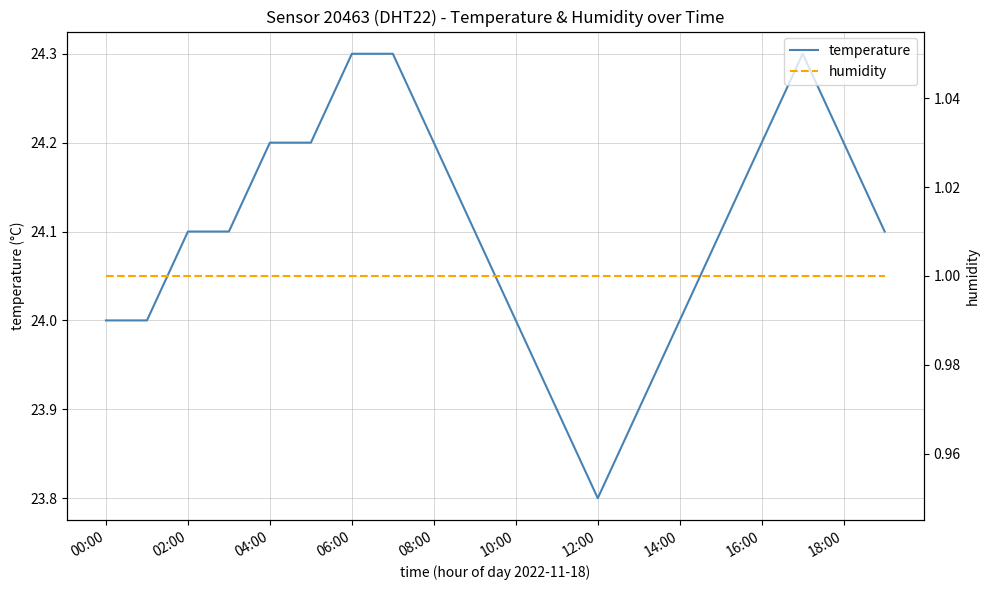

List the series in order of their peak value, lowest first.

humidity, temperature